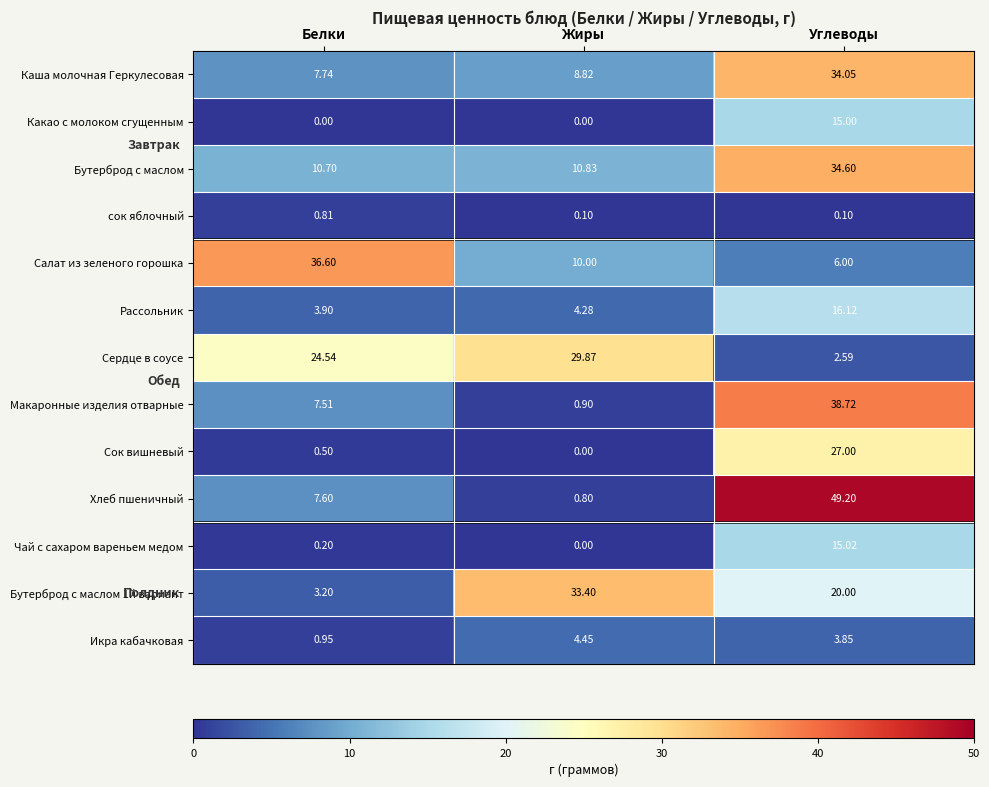

Which series changed the most between Белки and Жиры?

Бутерброд с маслом 1й вариант